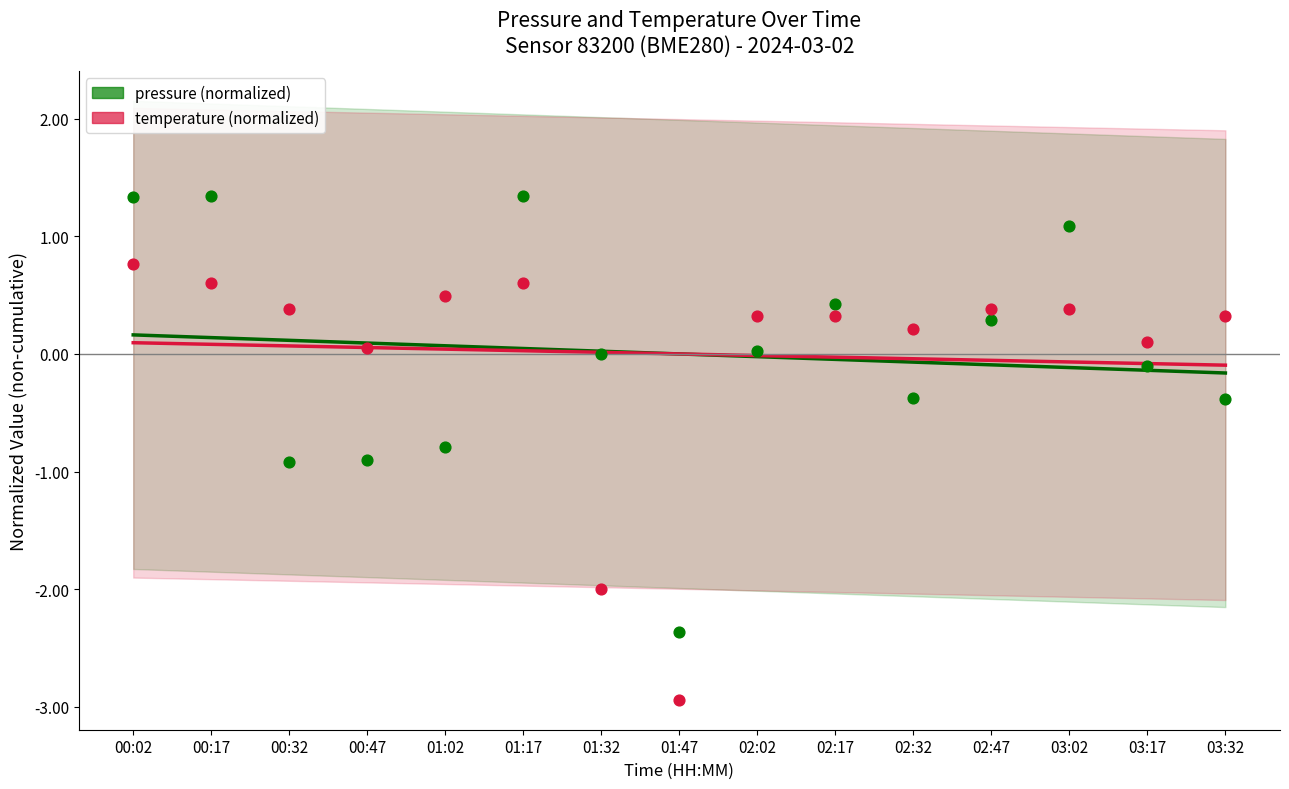

Which series contains the highest Y value?

pressure (normalized)